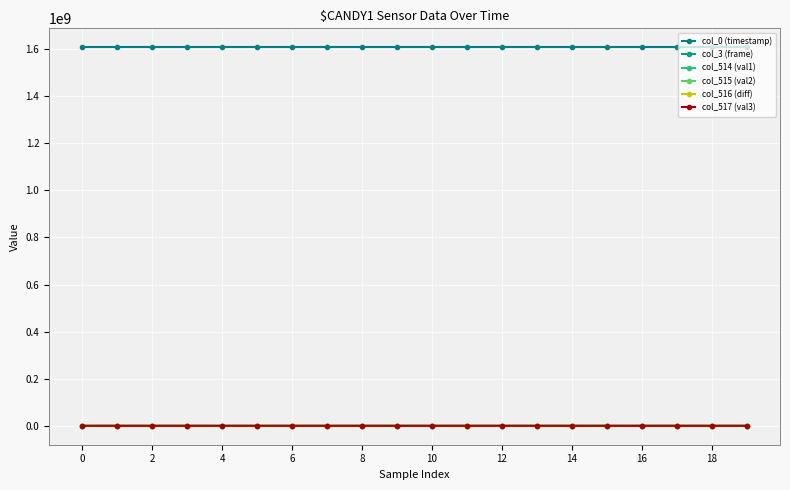

True or false: col_3 (frame) has more than 1 points higher than both neighbors.

False